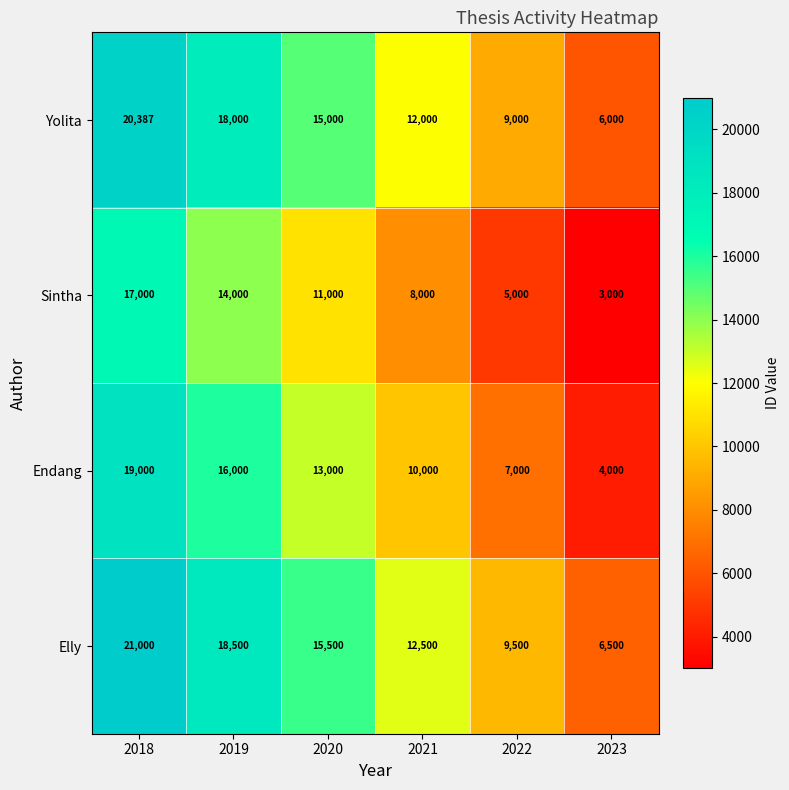

Which series has the widest spread of values?

Endang